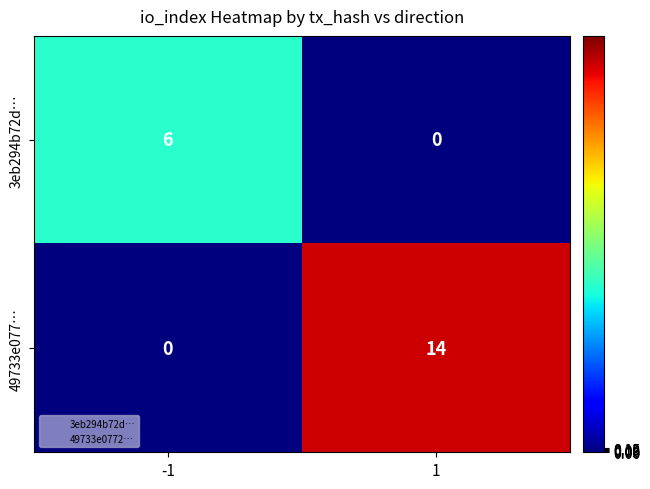

How many categories are shown in the chart?

2